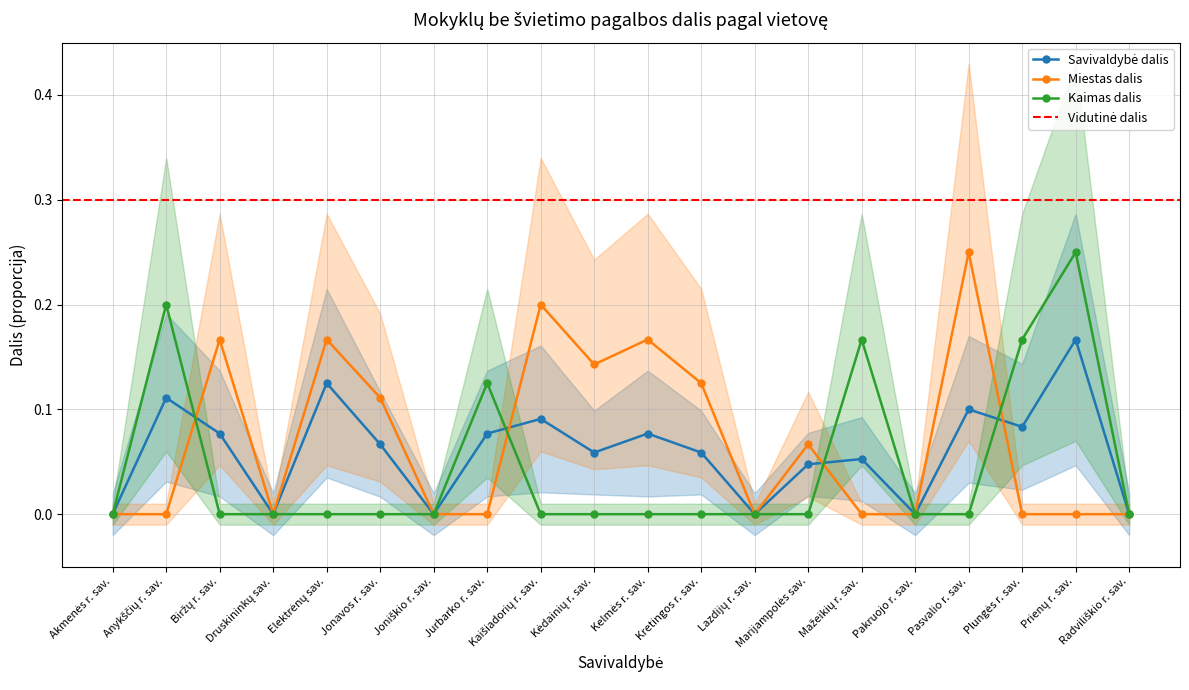

Reading left to right, list all the values displayed in this chart.

Savivaldybė dalis: 0.0	0.1	0.1	0.0	0.1	0.1	0.0	0.1	0.1	0.1	0.1	0.1	0.0	0.0	0.1	0.0	0.1	0.1	0.2	0.0
Miestas dalis: 0.0	0.0	0.2	0.0	0.2	0.1	0.0	0.0	0.2	0.1	0.2	0.1	0.0	0.1	0.0	0.0	0.2	0.0	0.0	0.0
Kaimas dalis: 0.0	0.2	0.0	0.0	0.0	0.0	0.0	0.1	0.0	0.0	0.0	0.0	0.0	0.0	0.2	0.0	0.0	0.2	0.2	0.0